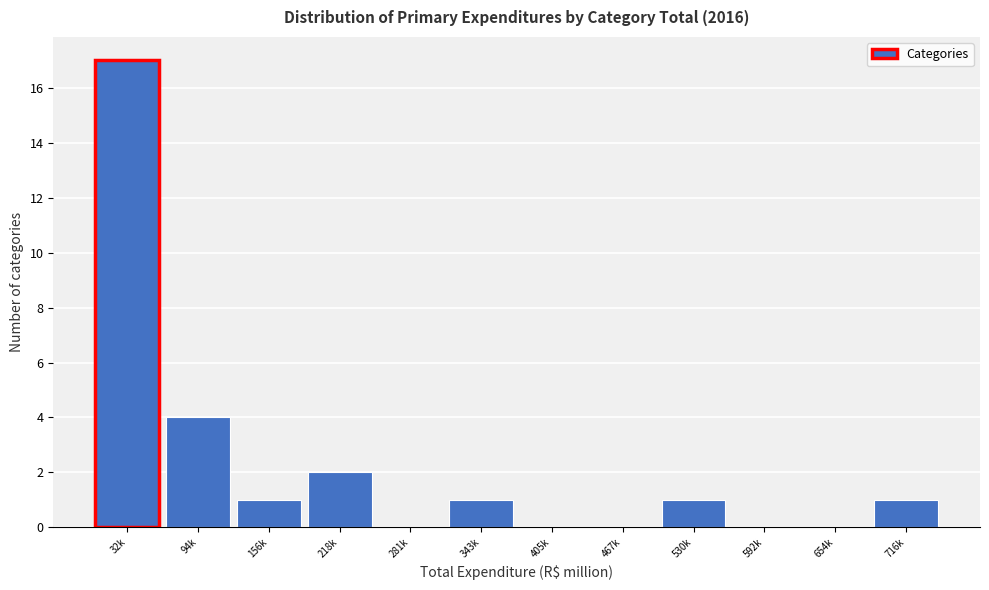

Reading right to left, transcribe all the data shown in this chart.

716k=1	654k=0	592k=0	530k=1	467k=0	405k=0	343k=1	281k=0	218k=2	156k=1	94k=4	32k=17